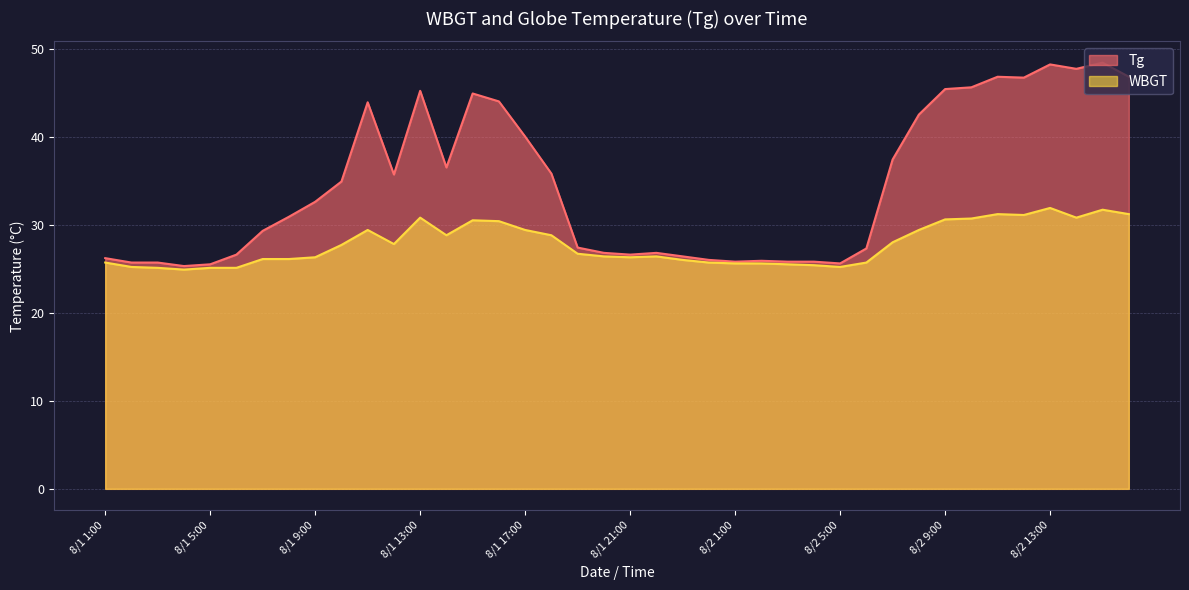

At which category is the sum across all series the highest?

8/2 13:00